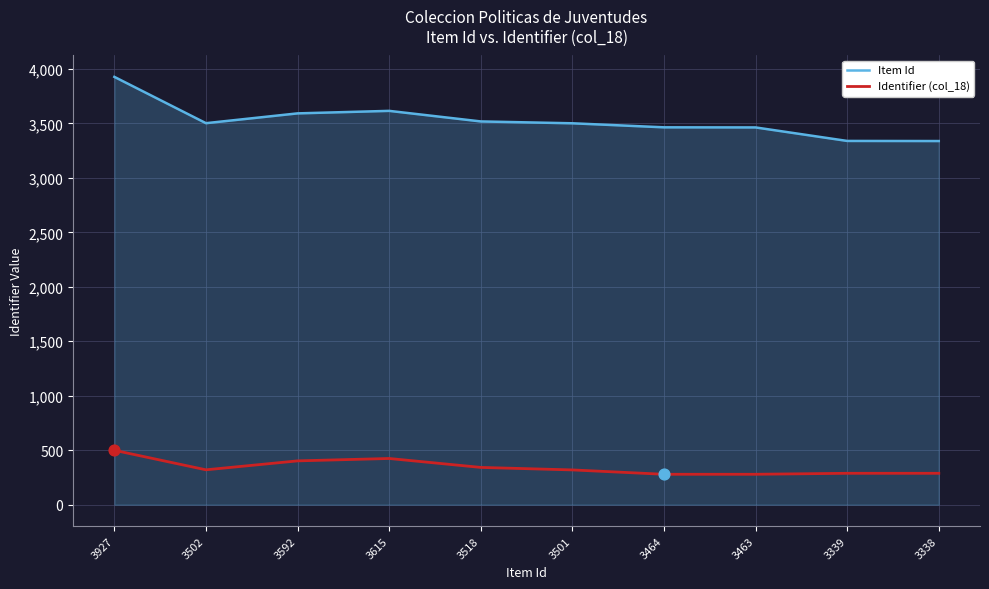

Is the value of Identifier (col_18) at 3518 greater than the value of Item Id at 3518?

No